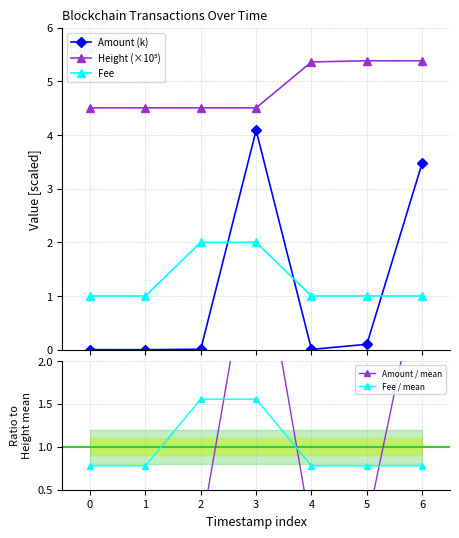

Count the Height (×10⁵) values in the range 4 to 5.

4